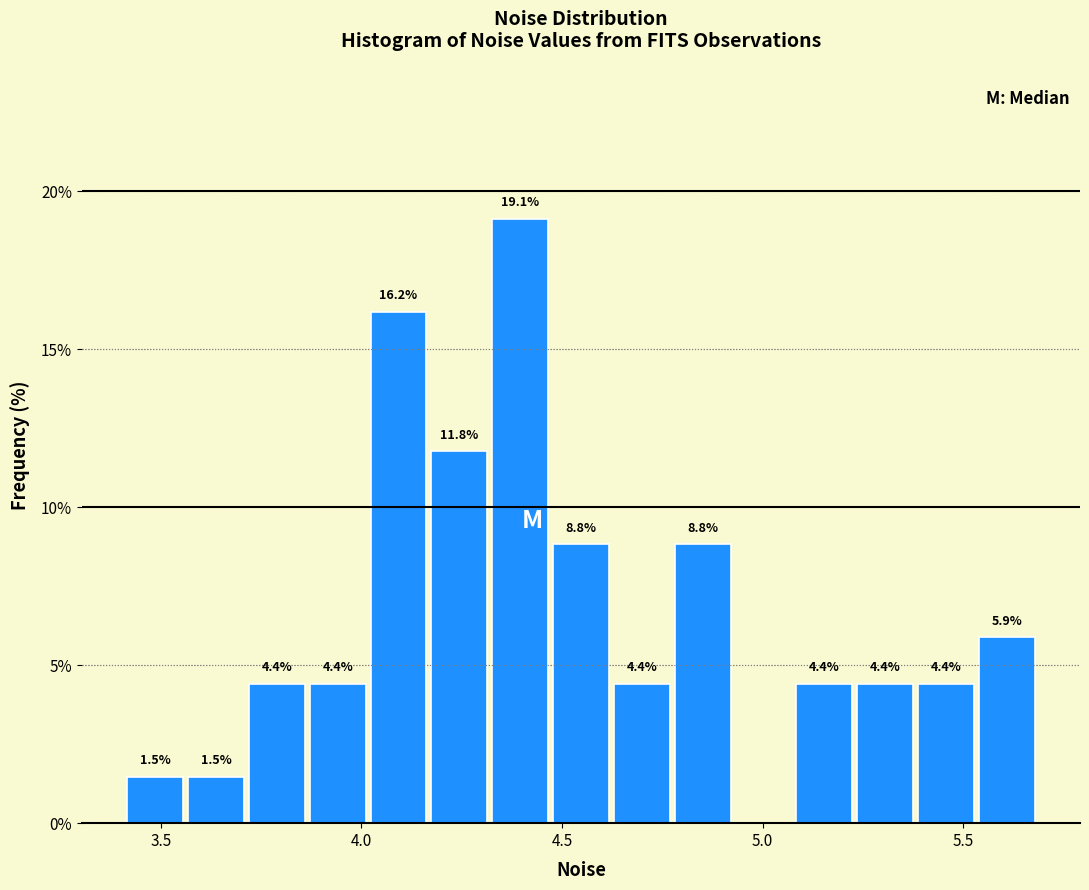

Read against the x-axis, roughly where is the centre of the tallest bar?

4.40